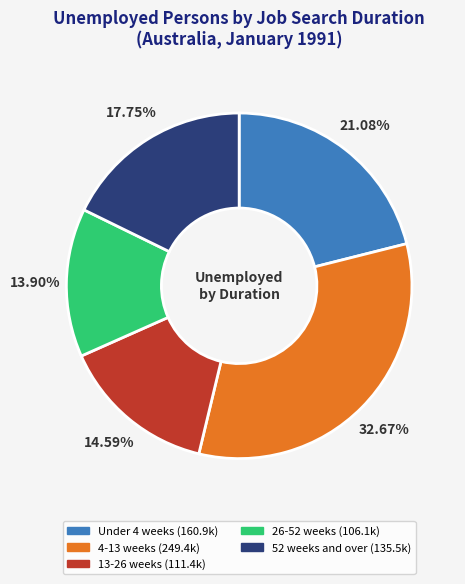

Is there any slice that represents more than half of the pie?

No